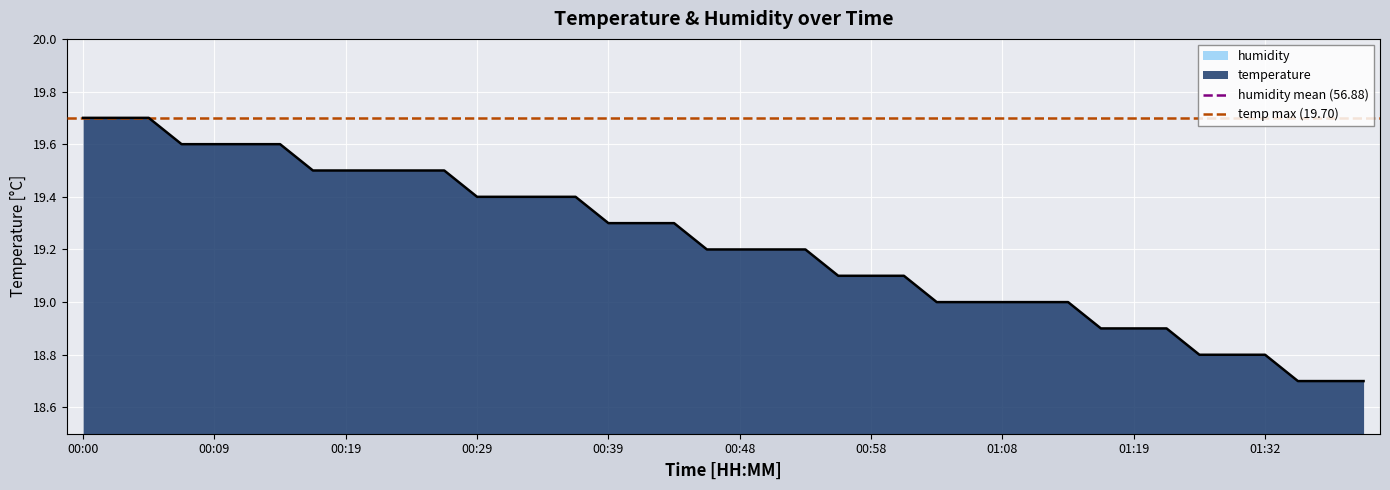

How many lines are shown in the chart?

2